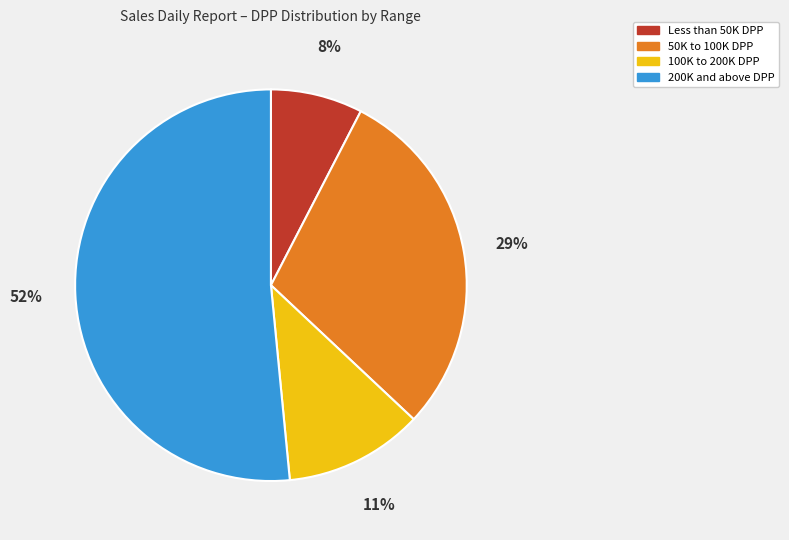

What is the ratio of the value at Less than 50K DPP to the value at 50K to 100K DPP?

0.3